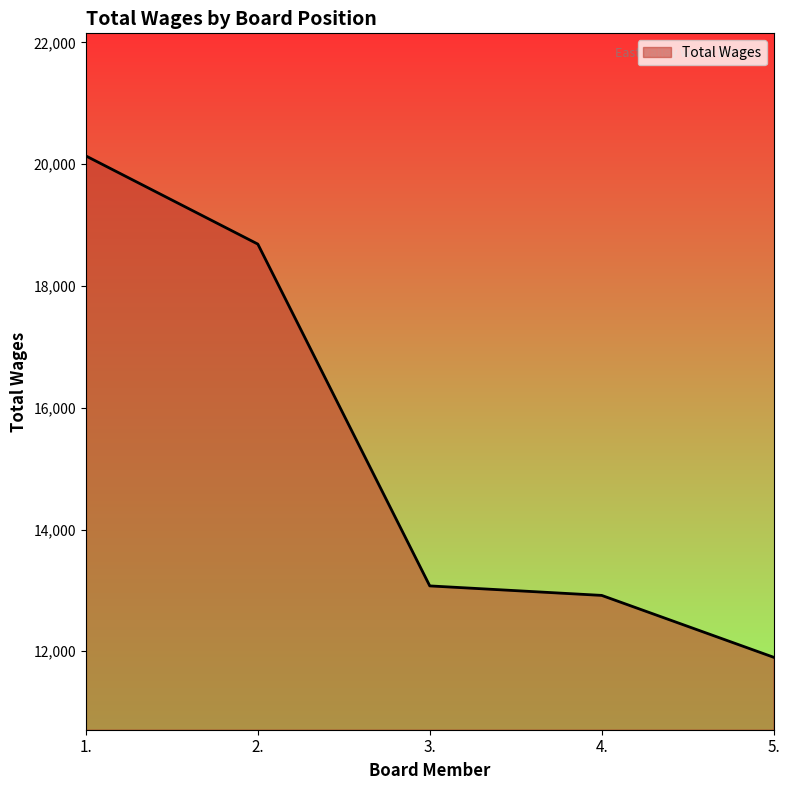

Between 3. and 2., which is larger?

2.